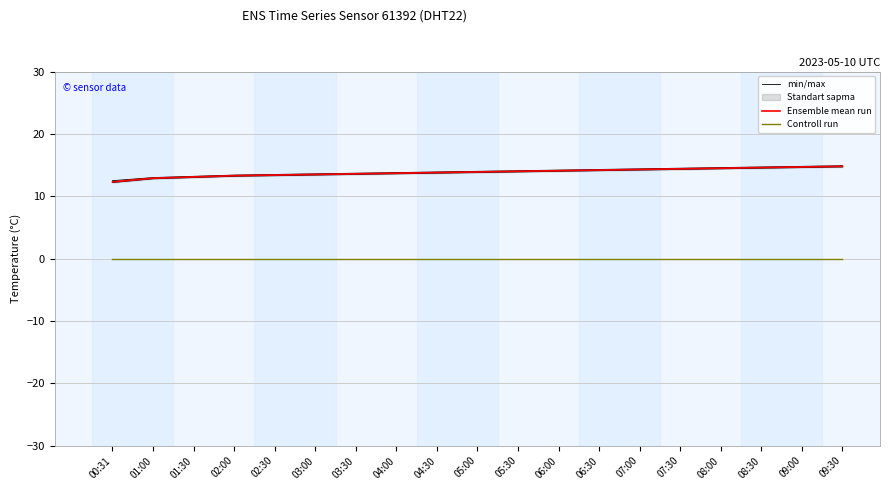

What is the label of the 3rd point from the left?

01:30